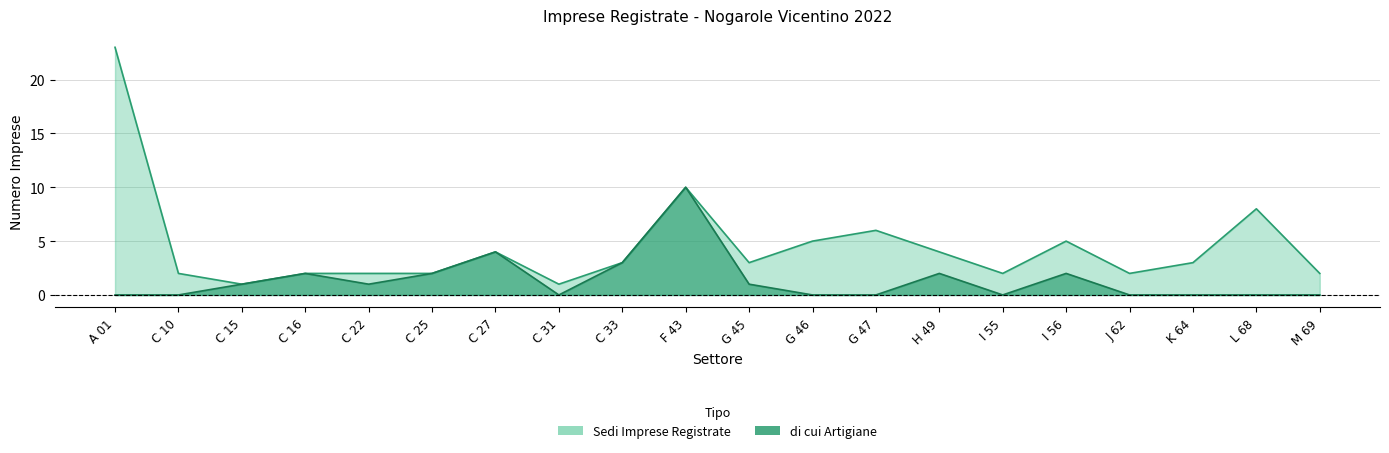

How many categories are shown in the chart?

20